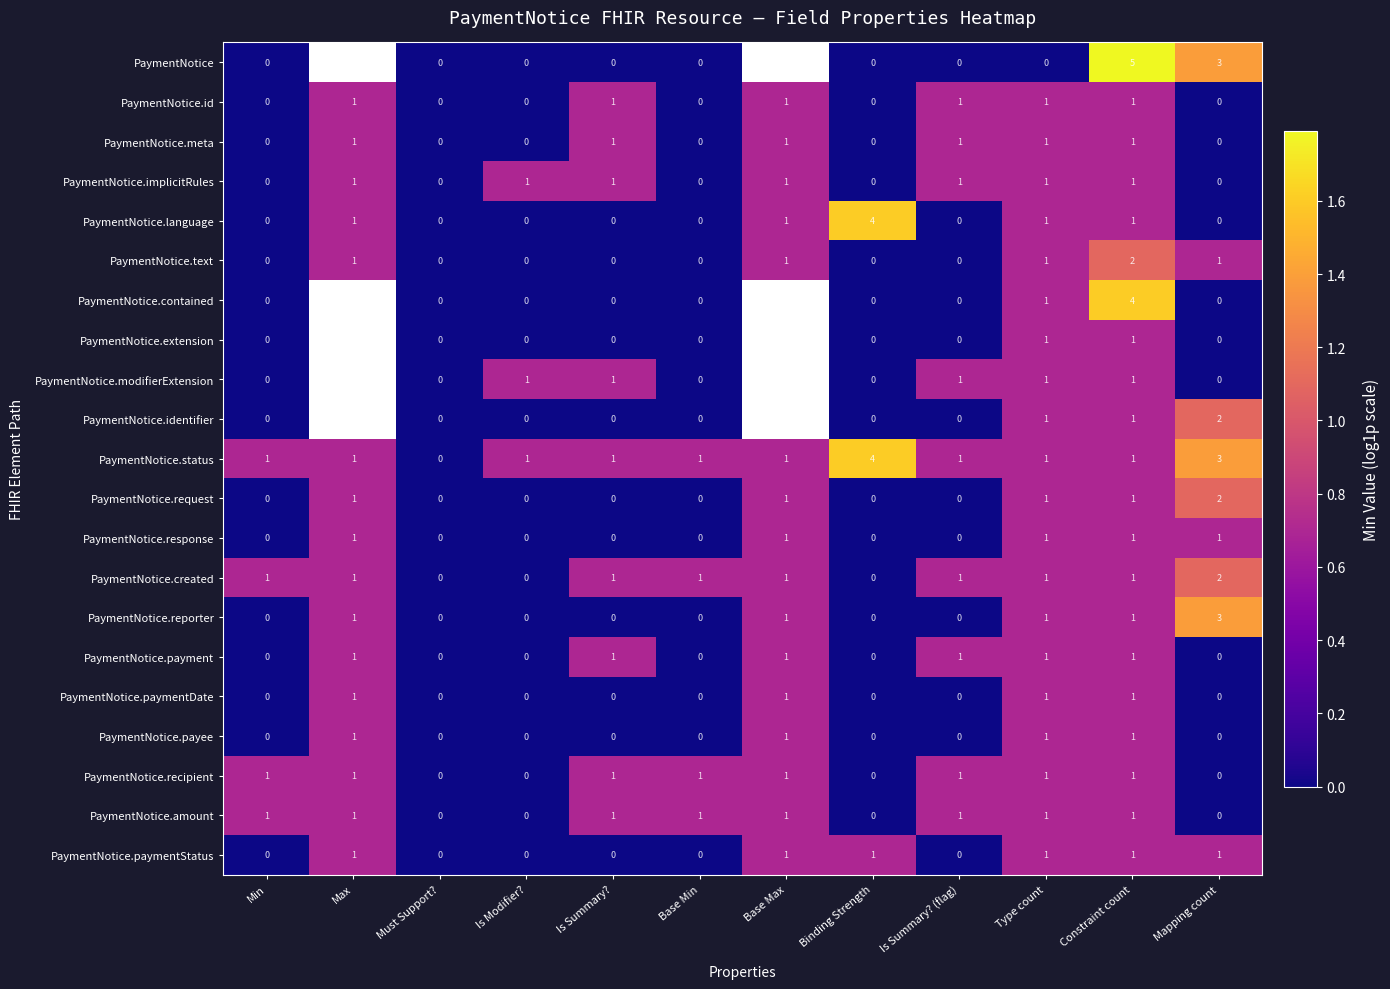

What is the total value across all series at Type count?

20